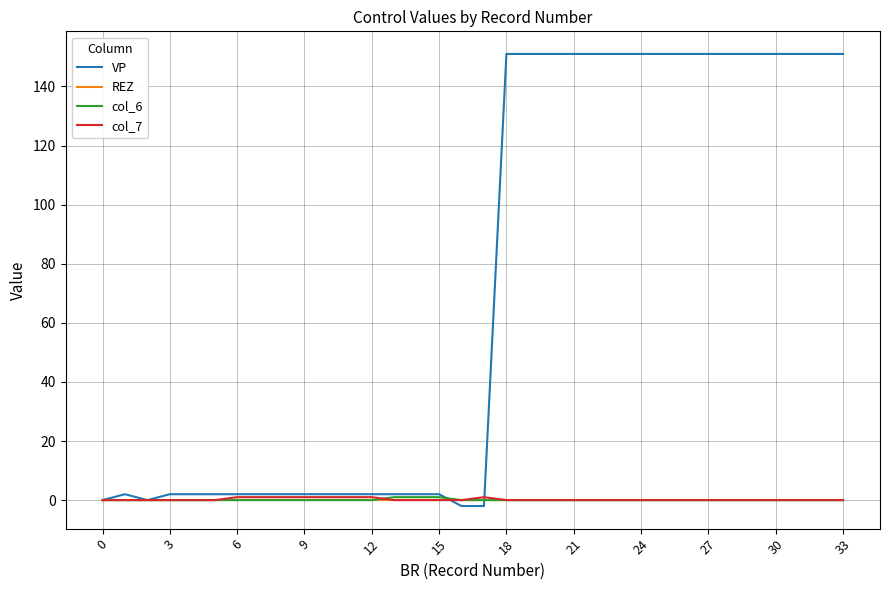

Does the chart display data point markers on the line(s)?

No